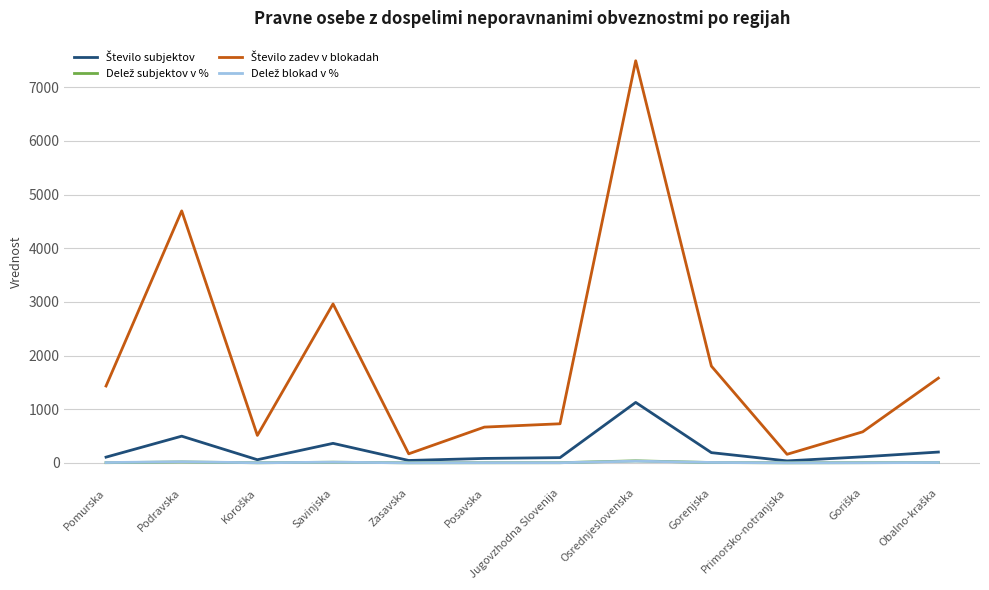

What is the minimum value shown in the chart?

0.7